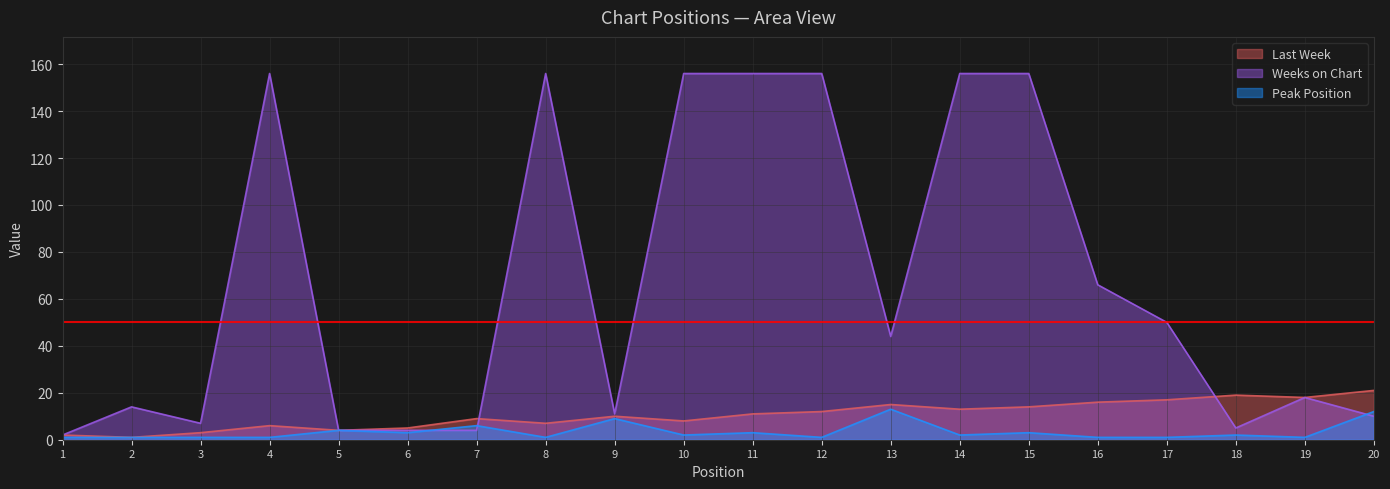

Is the value of Peak Position at 2 greater than the value of Weeks on Chart at 15?

No